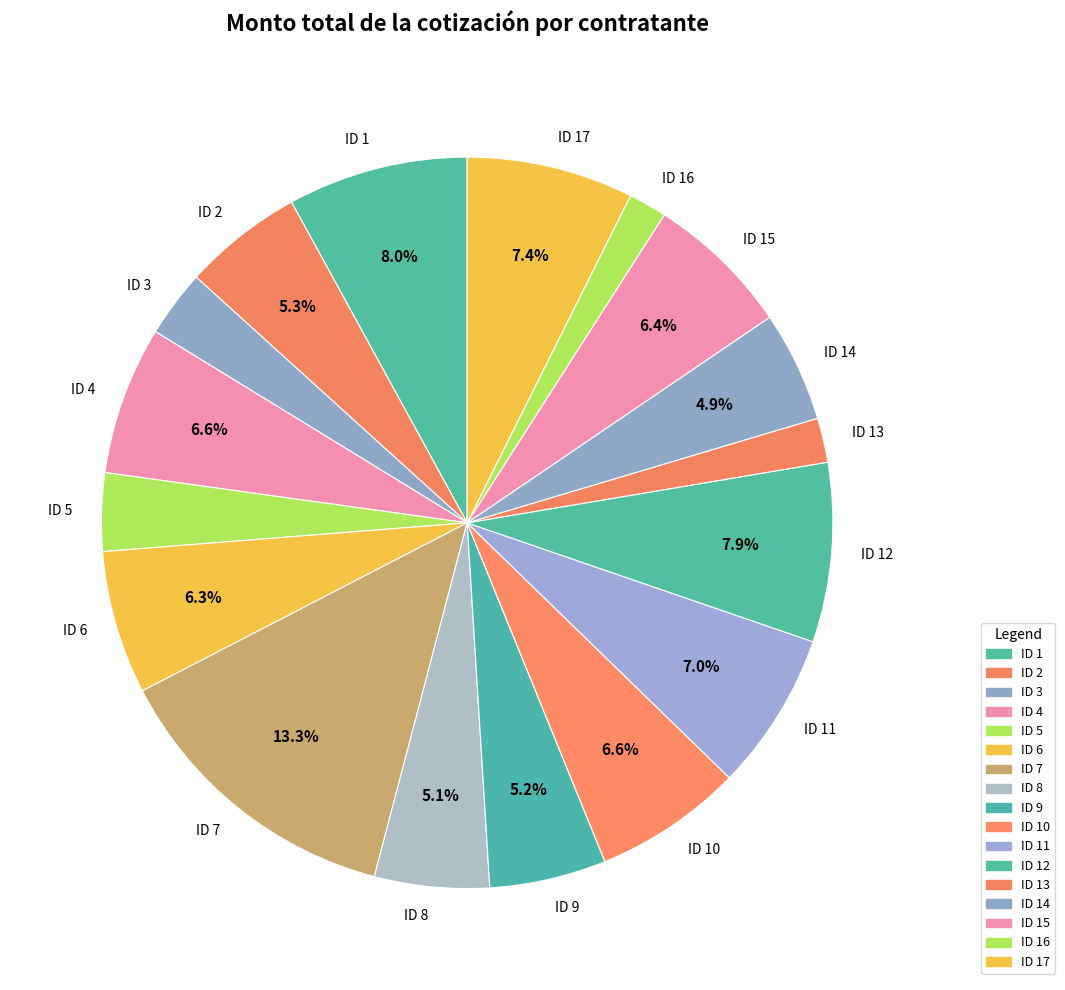

Is ID 15 the majority of the pie?

No